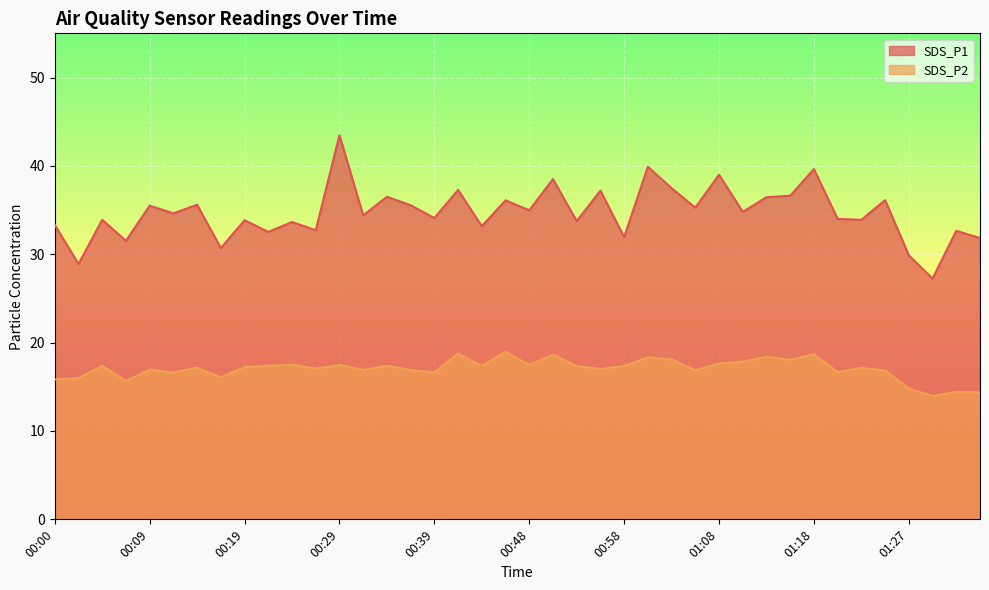

True or false: SDS_P1 has more than 2 points higher than both neighbors.

True